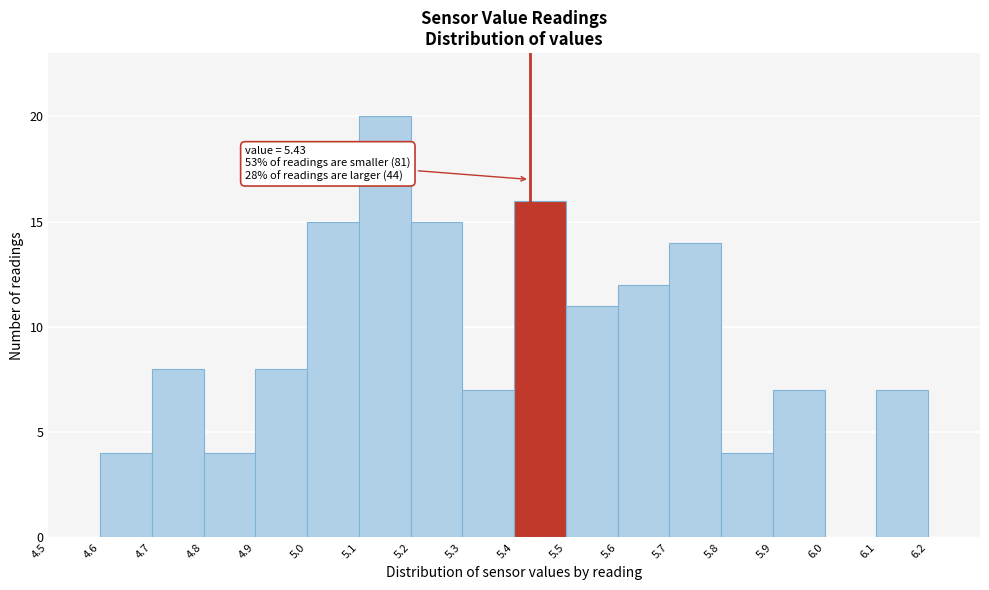

Which range on the x-axis has the tallest bar?

5.1 to 5.2